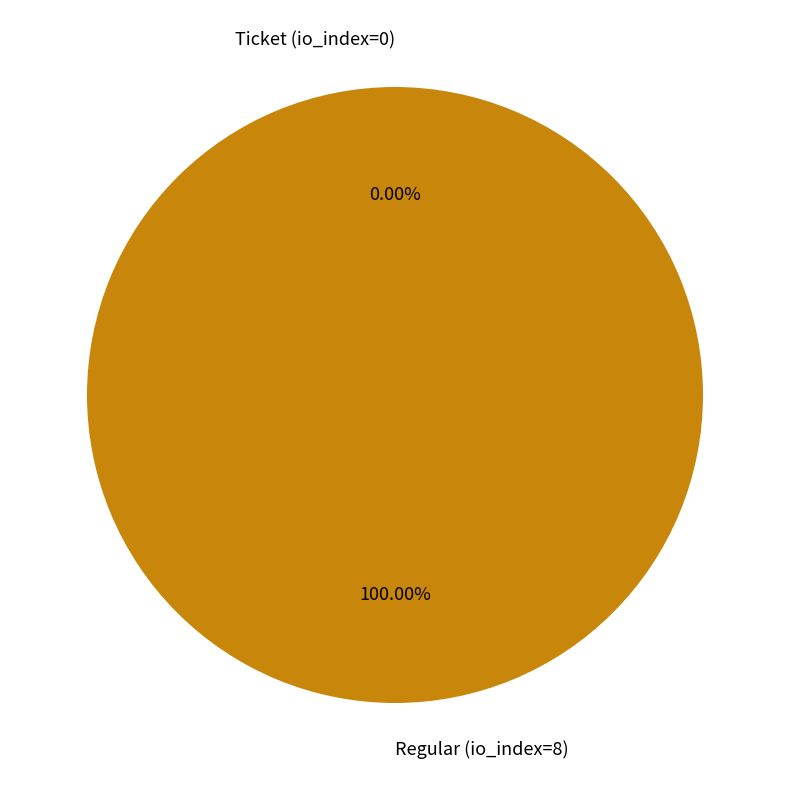

How many segments does this pie chart have?

2